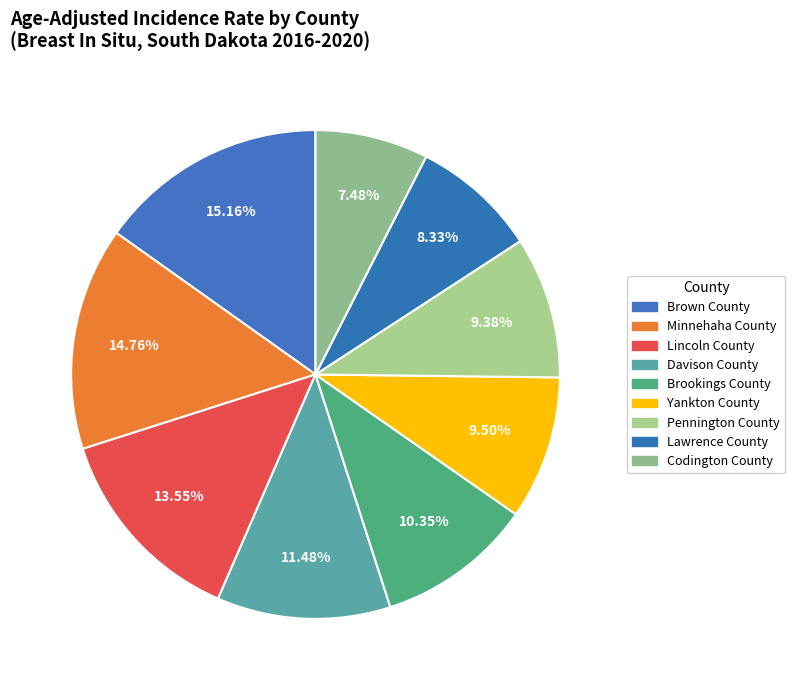

True or false: Lincoln County accounts for 14% of the total.

True